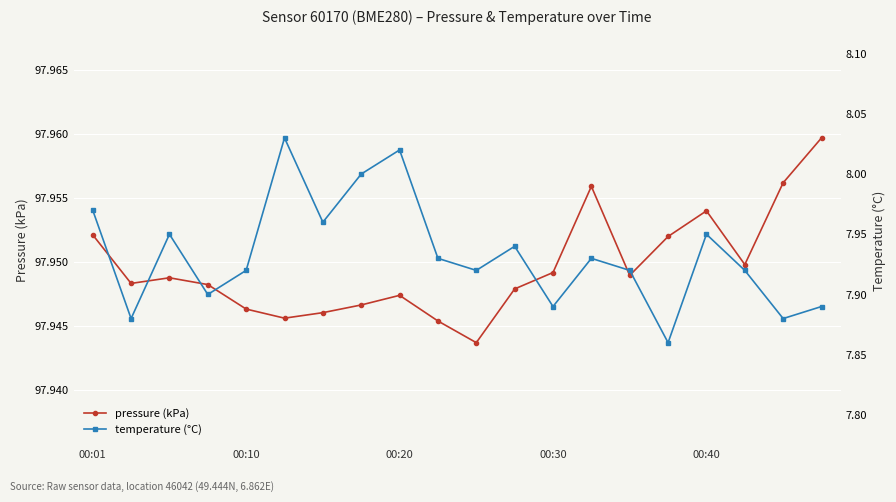

Is it true that pressure (kPa) equals 141.7 at 00:40?

False